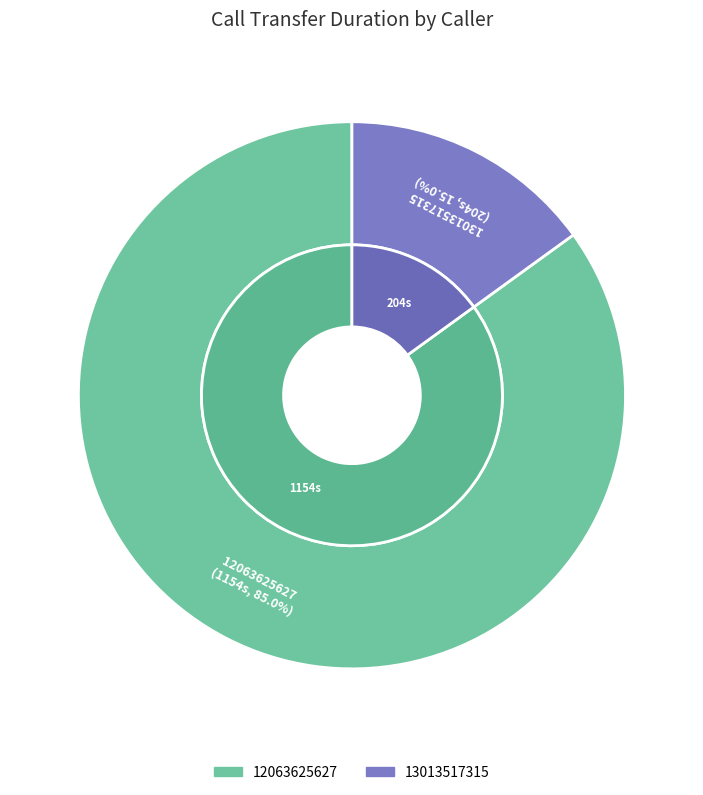

What is the largest slice in the pie chart?

12063625627